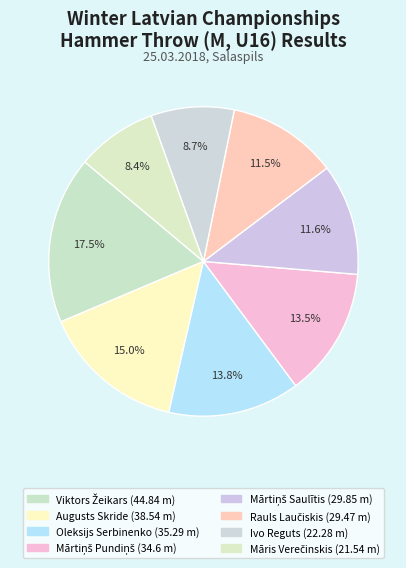

How many segments does this pie chart have?

8